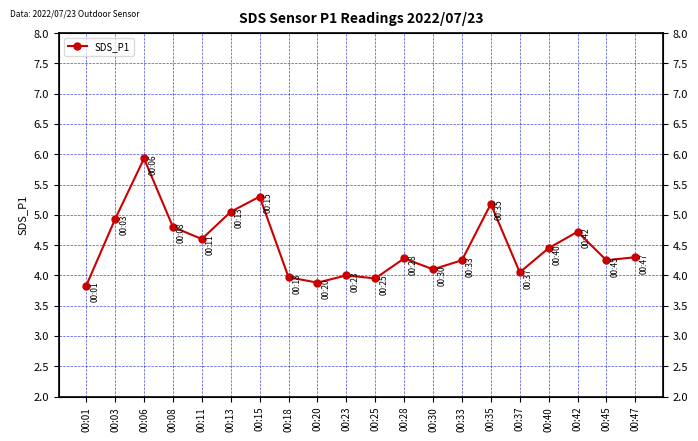

List the labels in order of value, smallest first.

00:01, 00:20, 00:25, 00:18, 00:23, 00:37, 00:30, 00:33, 00:45, 00:28, 00:47, 00:40, 00:11, 00:42, 00:08, 00:03, 00:13, 00:35, 00:15, 00:06